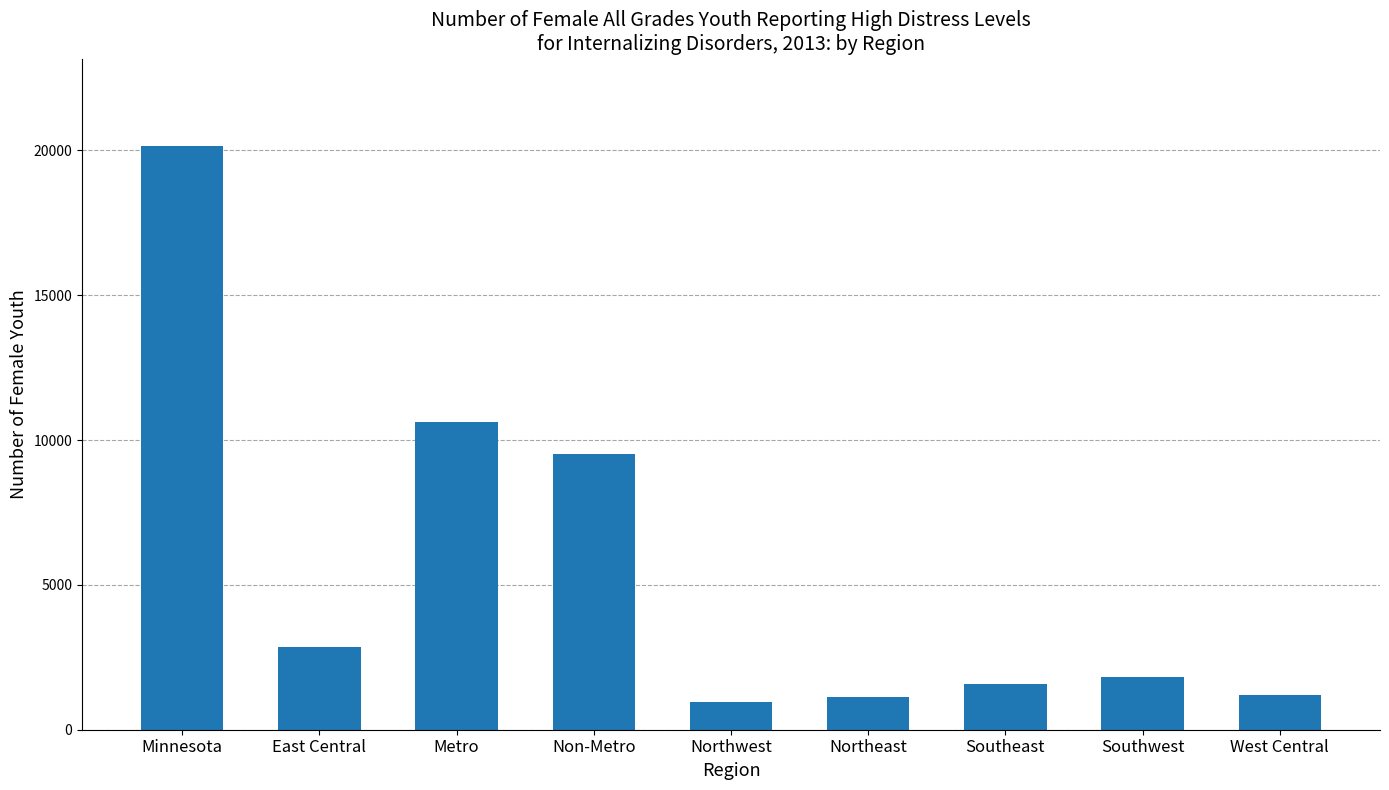

What is the greatest value displayed?

20145